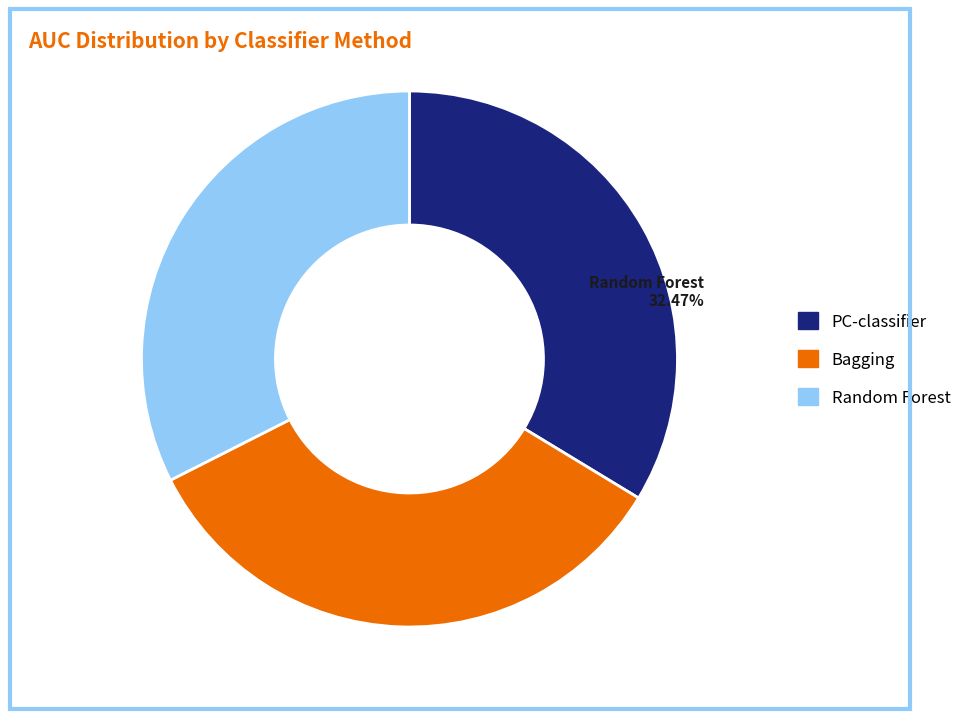

To the nearest percent, what is the combined percentage of PC-classifier and Bagging?

68%